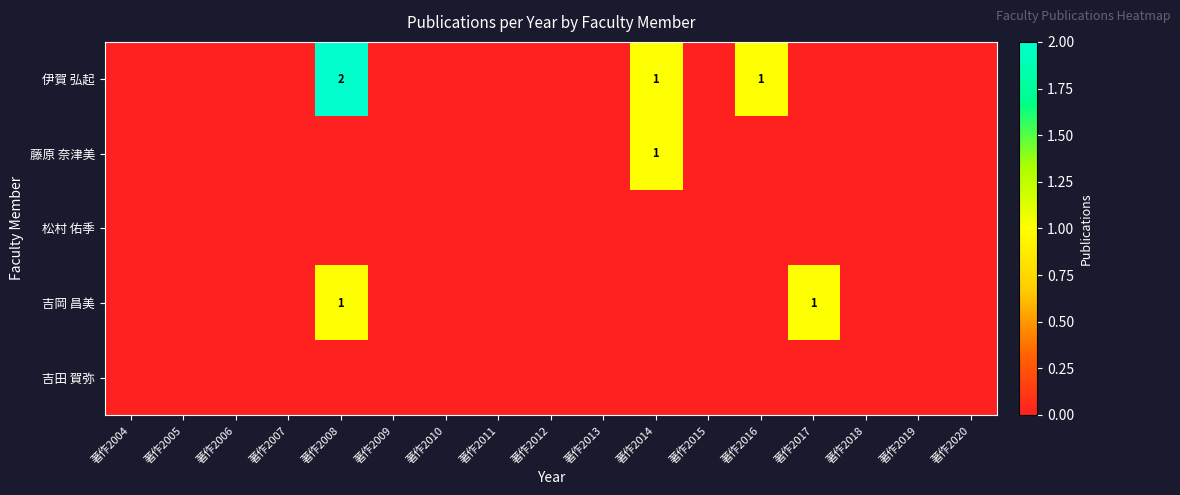

Which category has the highest value across all series?

著作2008